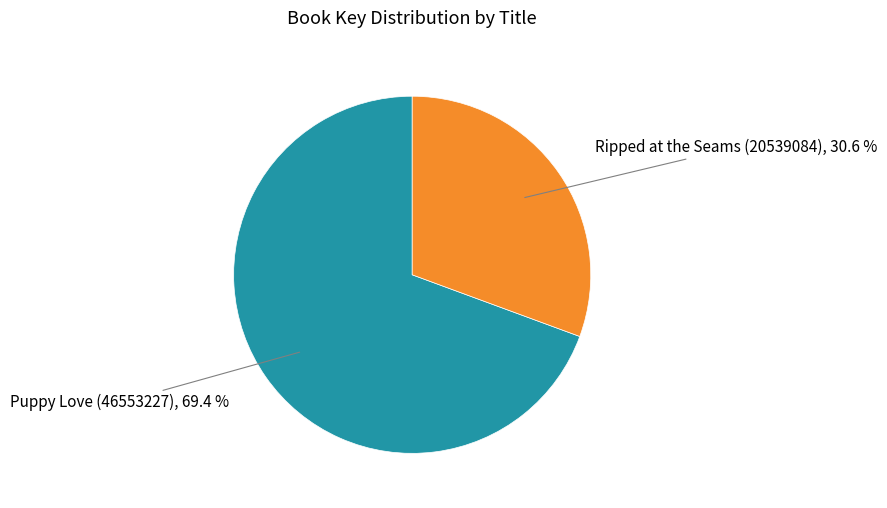

Is there any slice that represents more than half of the pie?

Yes